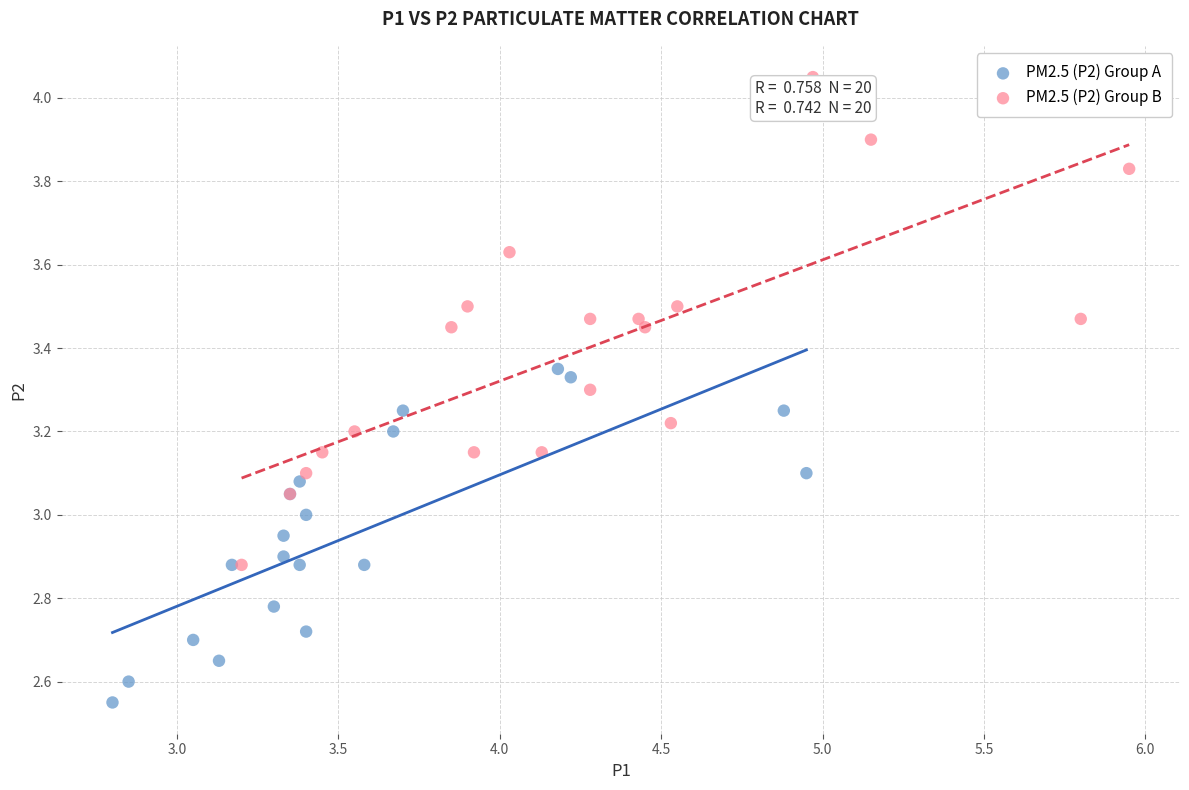

Which series reaches the minimum Y coordinate?

PM2.5 (P2) Group A